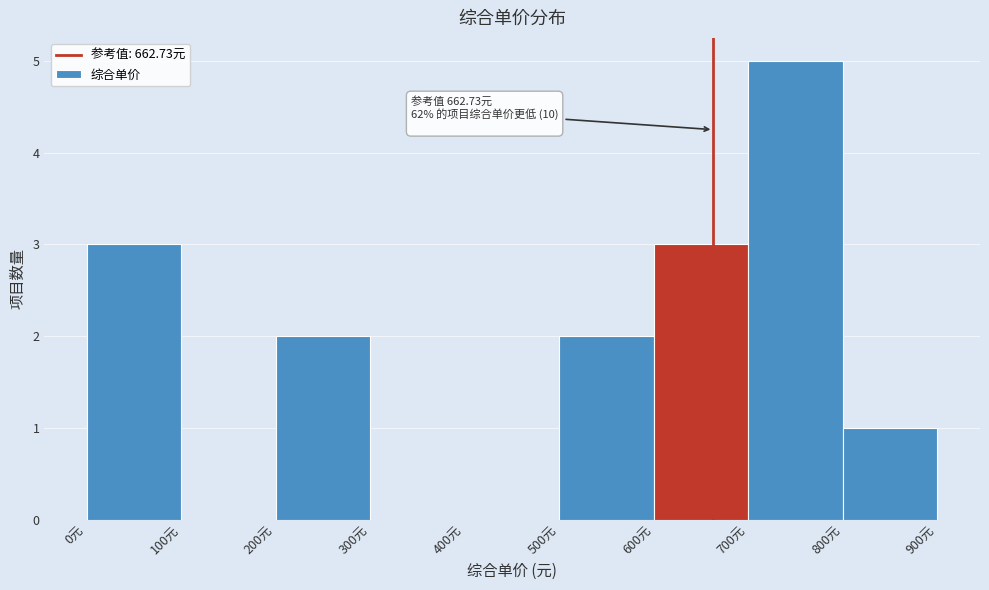

Which range on the x-axis has the tallest bar?

700 to 800